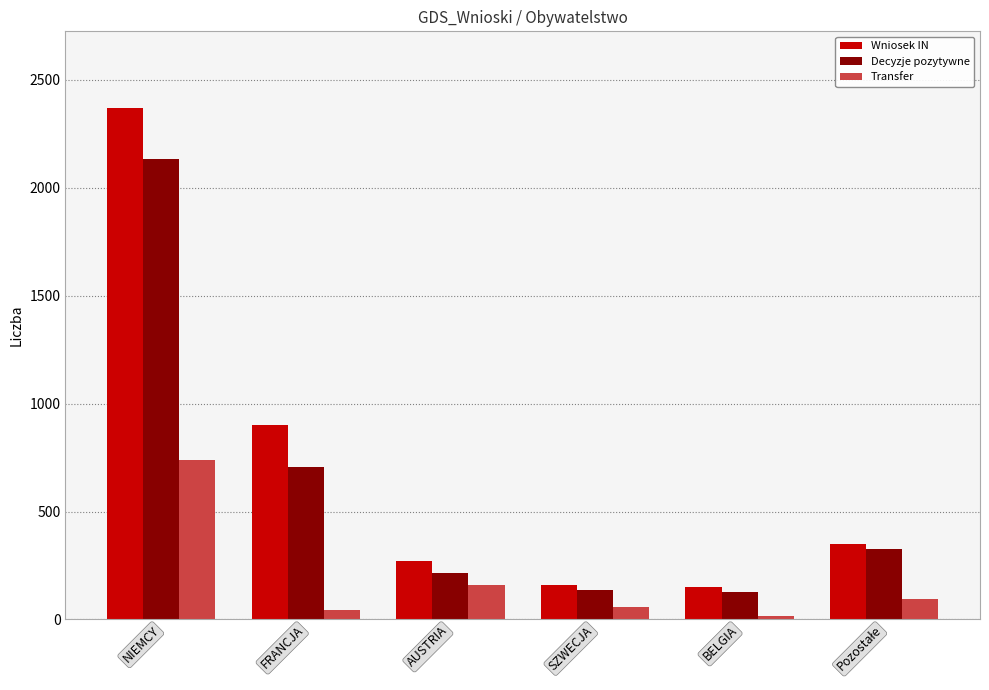

Which category has the lowest value across all series?

BELGIA